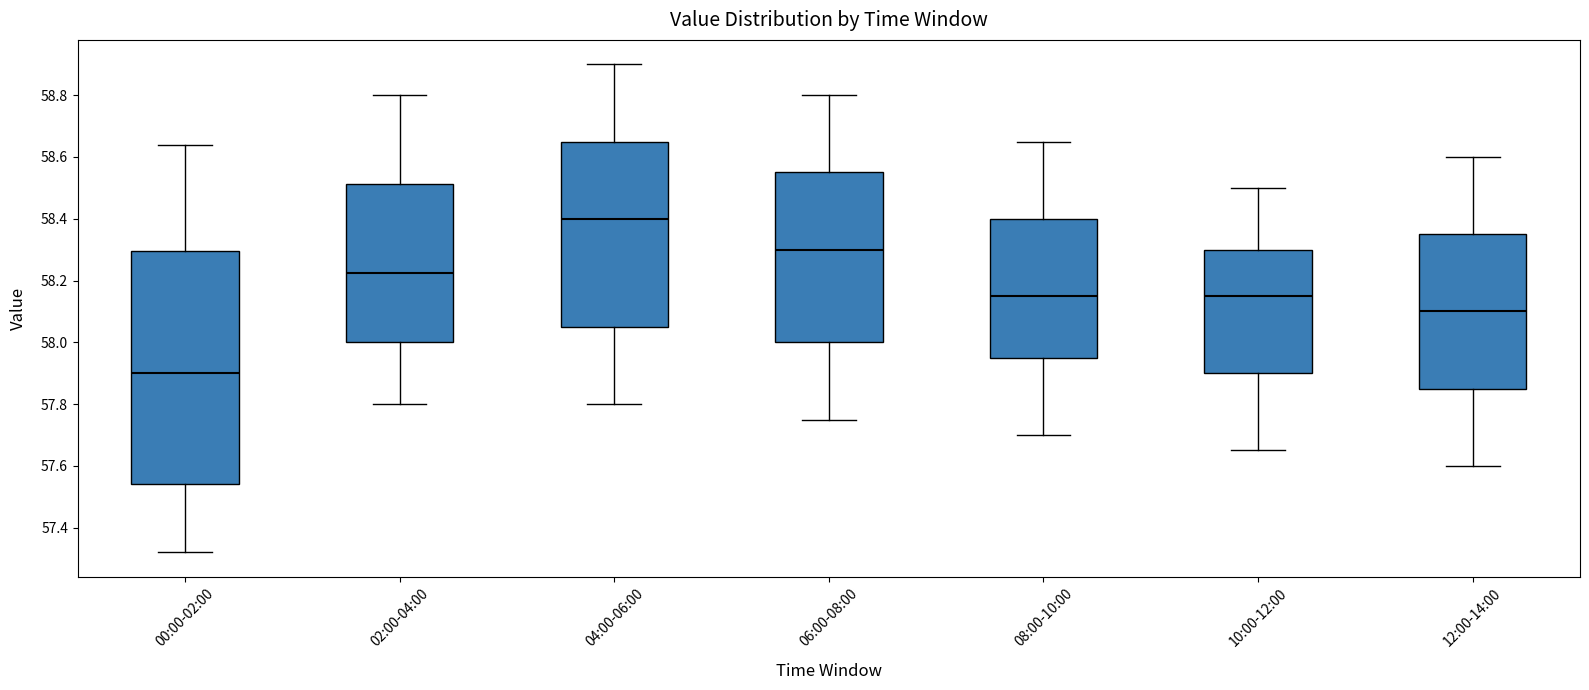

Comparing the boxes themselves (not the whiskers), which one is the tallest?

00:00-02:00